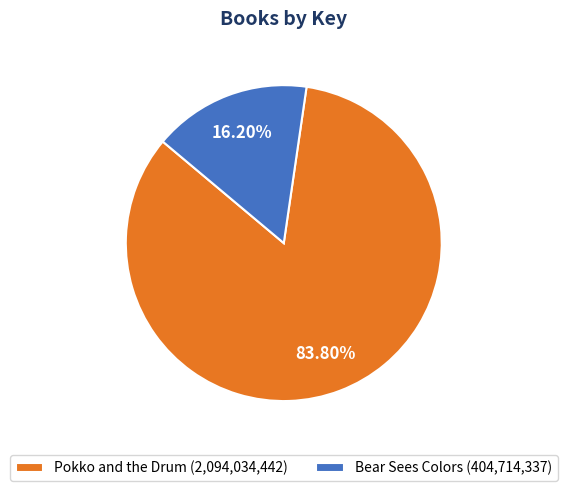

True or false: Pokko and the Drum accounts for 95% of the total.

False